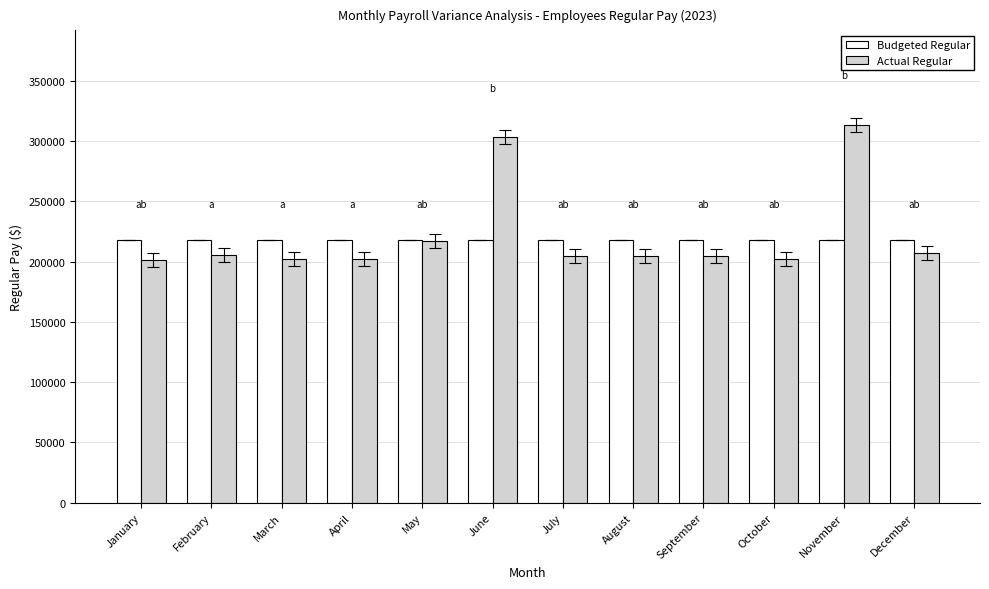

Which series has the largest total across all categories?

Actual Regular